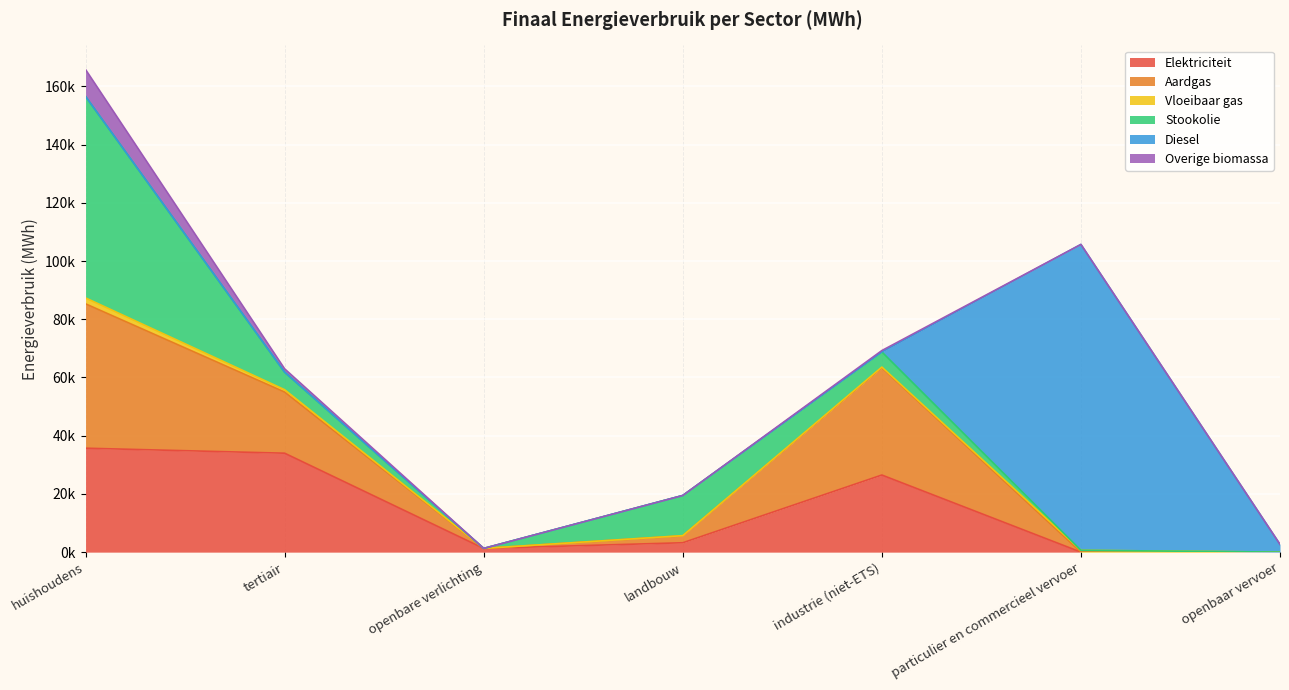

How many times do Overige biomassa and Vloeibaar gas cross each other?

2